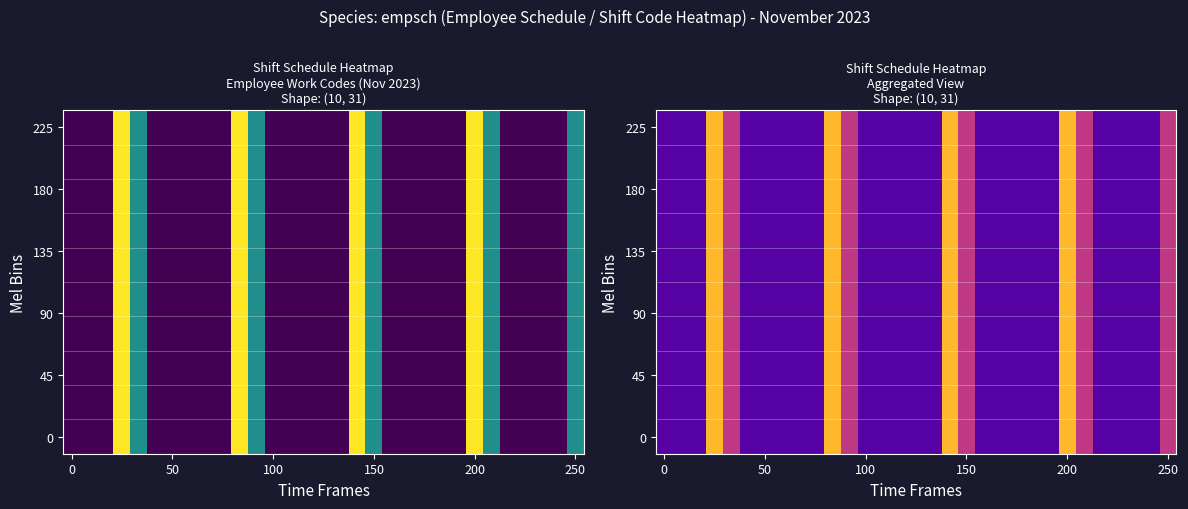

At how many categories does at least one series exceed 0?

31